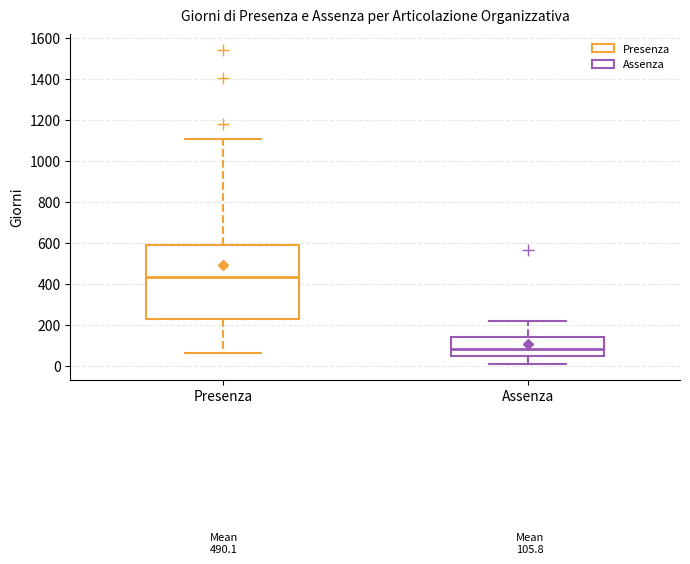

Which box is the tallest, from its lower edge to its upper edge?

Presenza